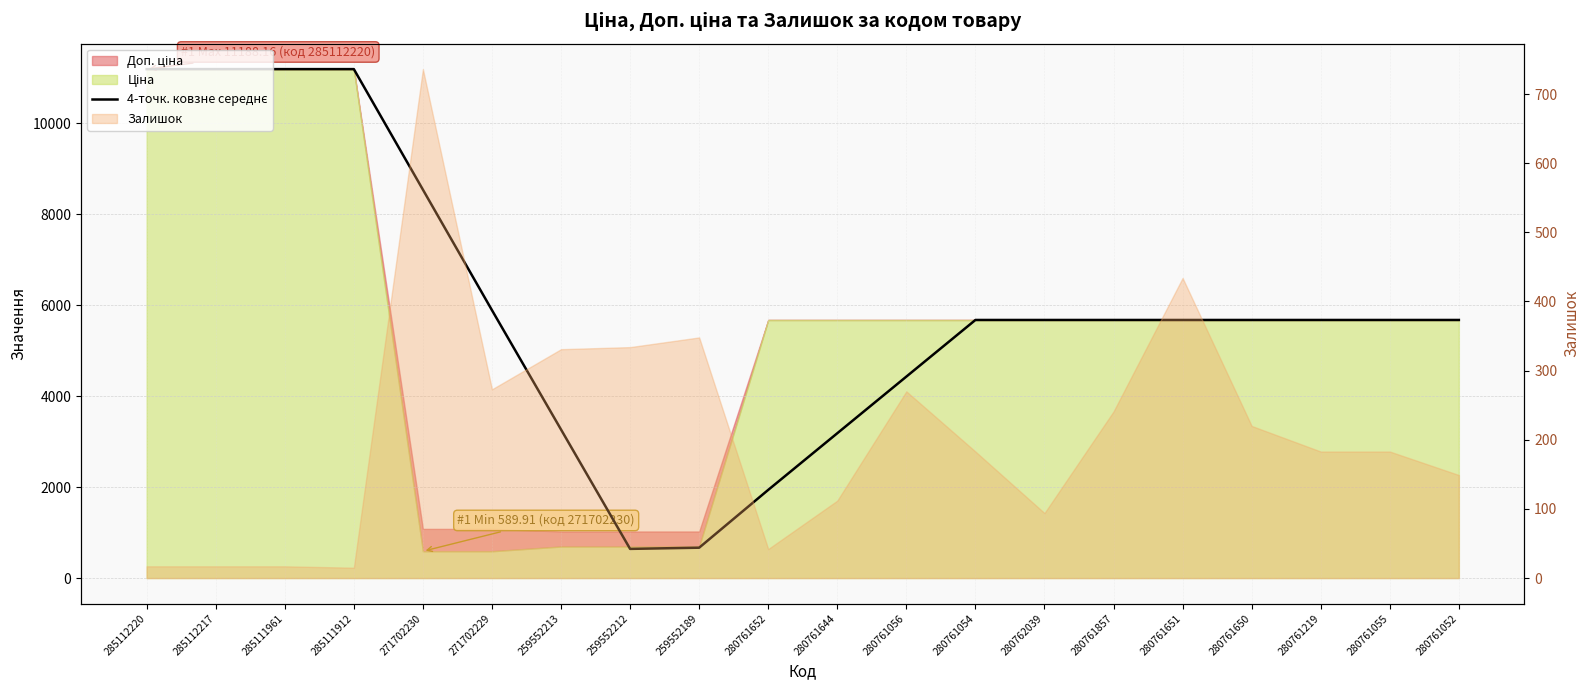

What is the sum of all values?

118697.1